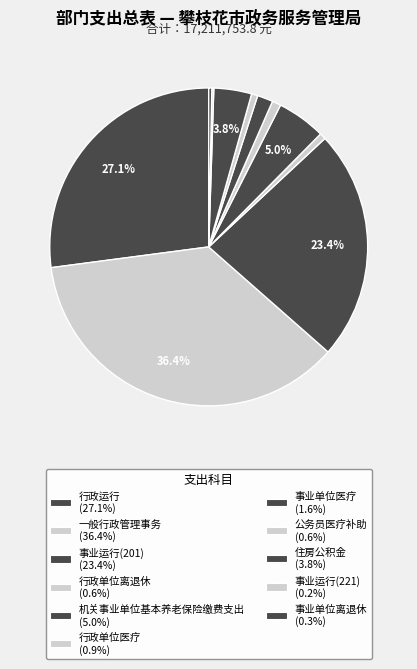

To the nearest percent, what is the average slice percentage?

9%